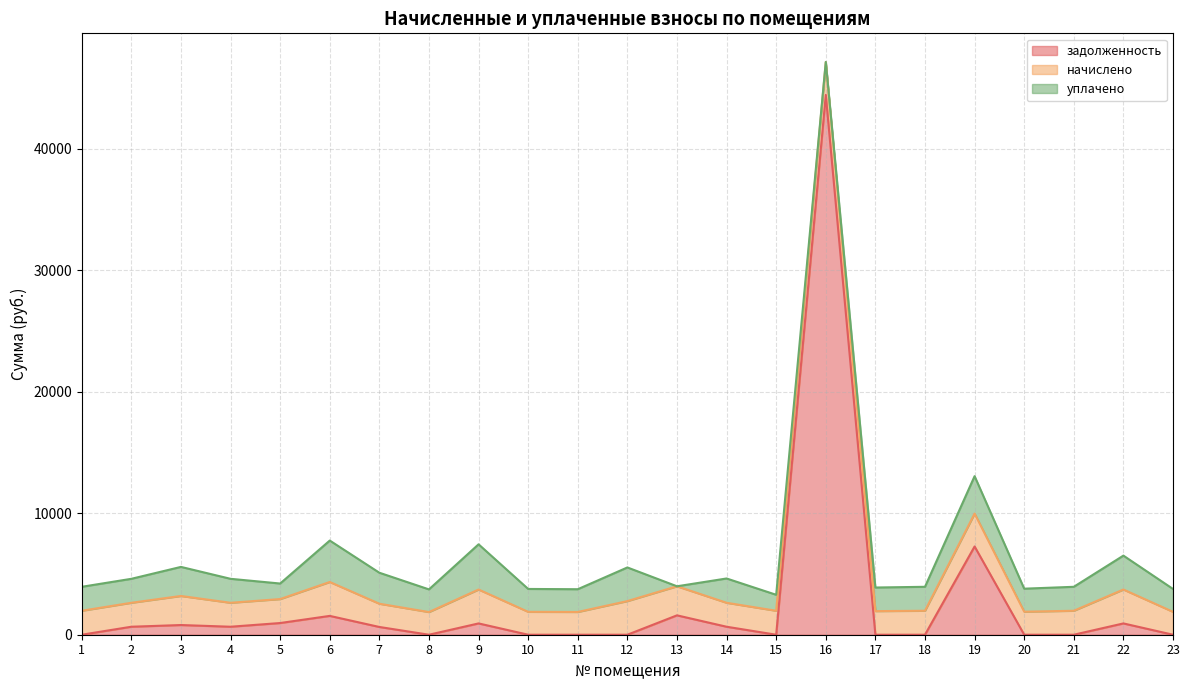

The начислено series shows 4057.7 at 6. True or false?

False